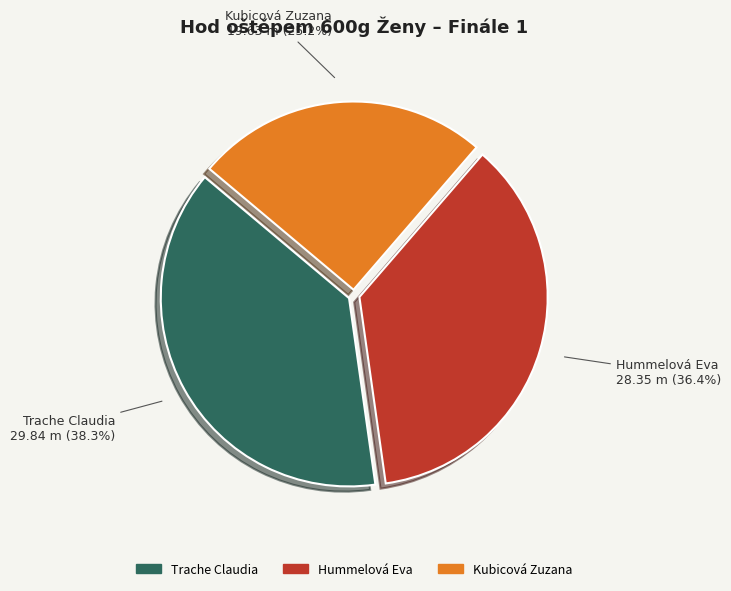

Which category has the biggest portion of the pie?

Trache Claudia